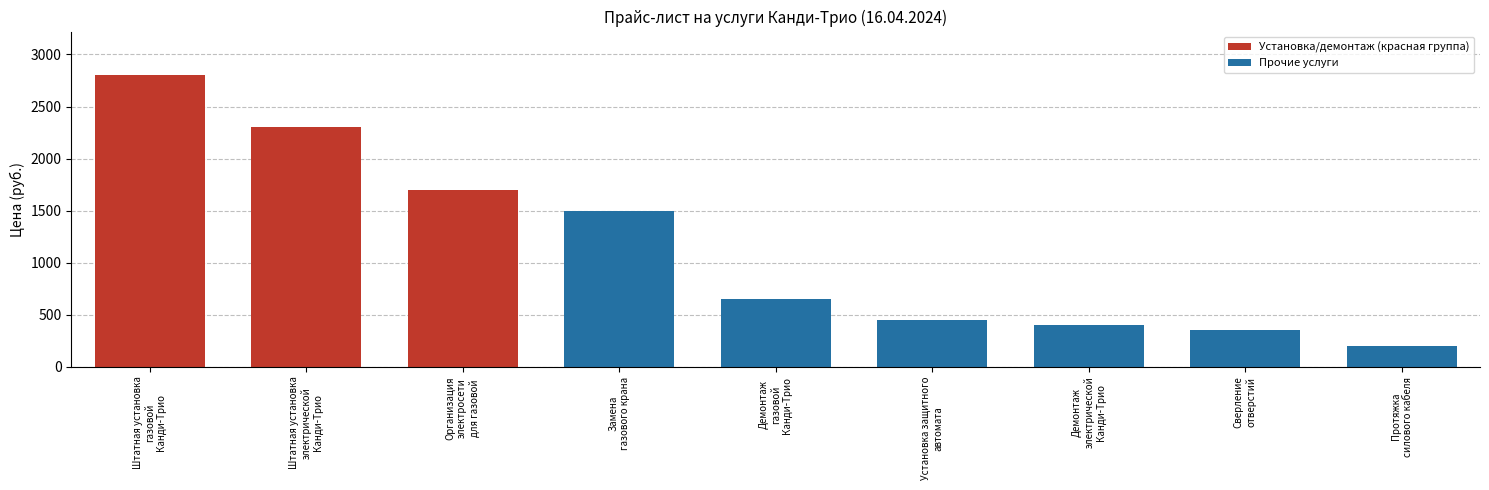

At which category does the chart reach its peak across all series?

Штатная установка
газовой
Канди-Трио